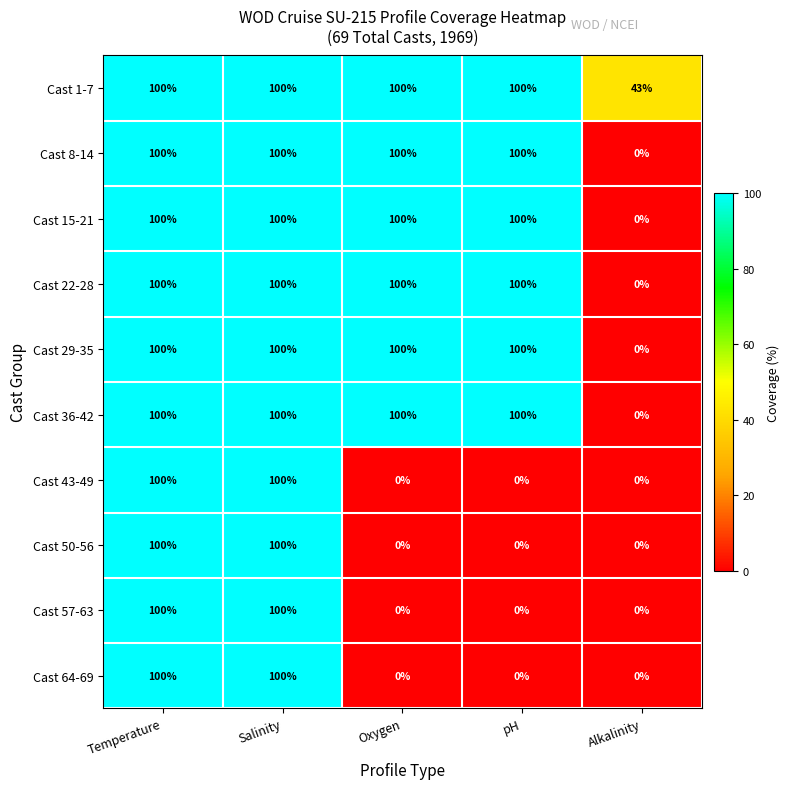

Which category has the lowest value in the Cast 1-7 series?

Alkalinity